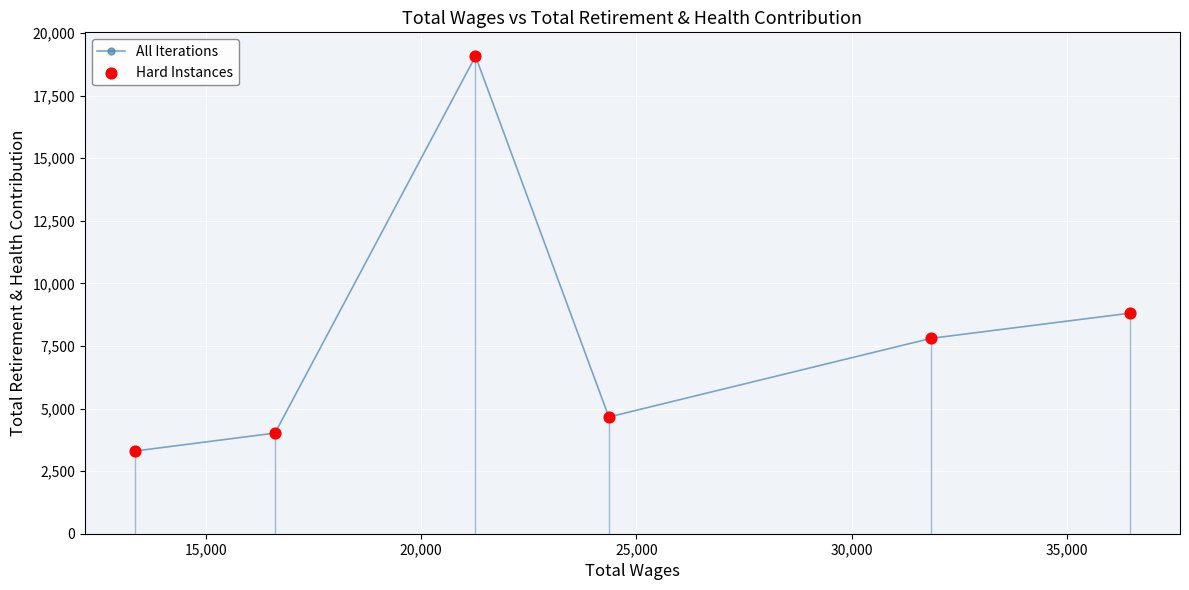

How many points are higher than both their immediate neighbors (excluding endpoints)?

1